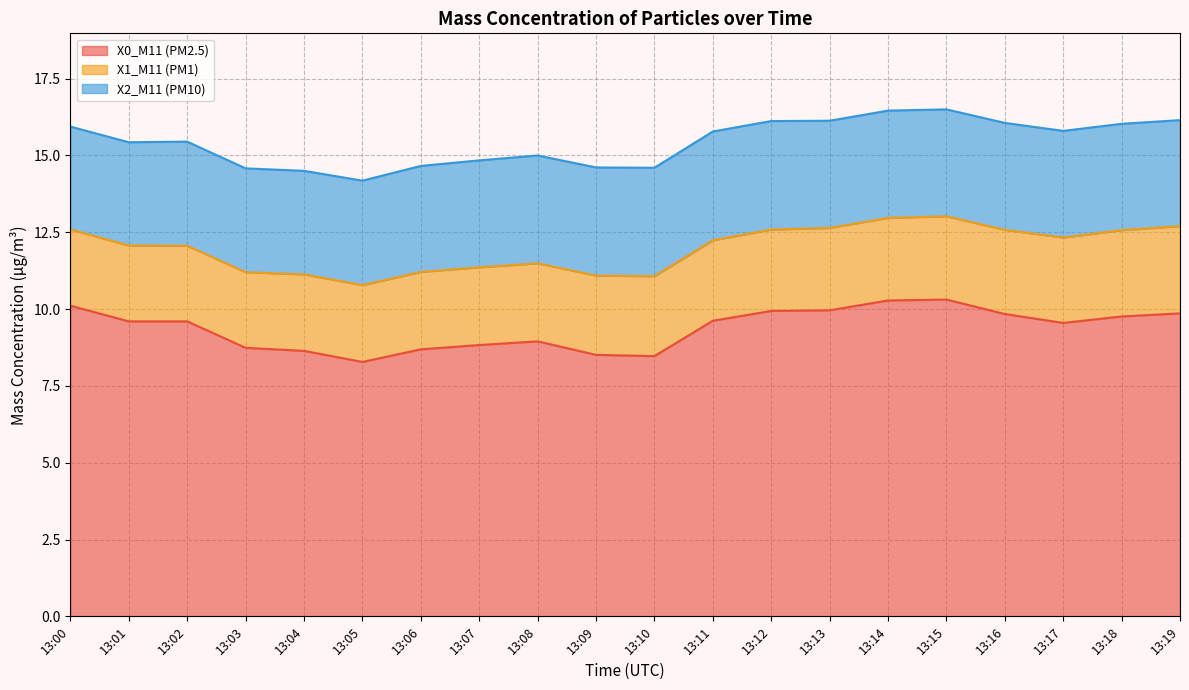

What is the maximum value shown in the chart?

10.3